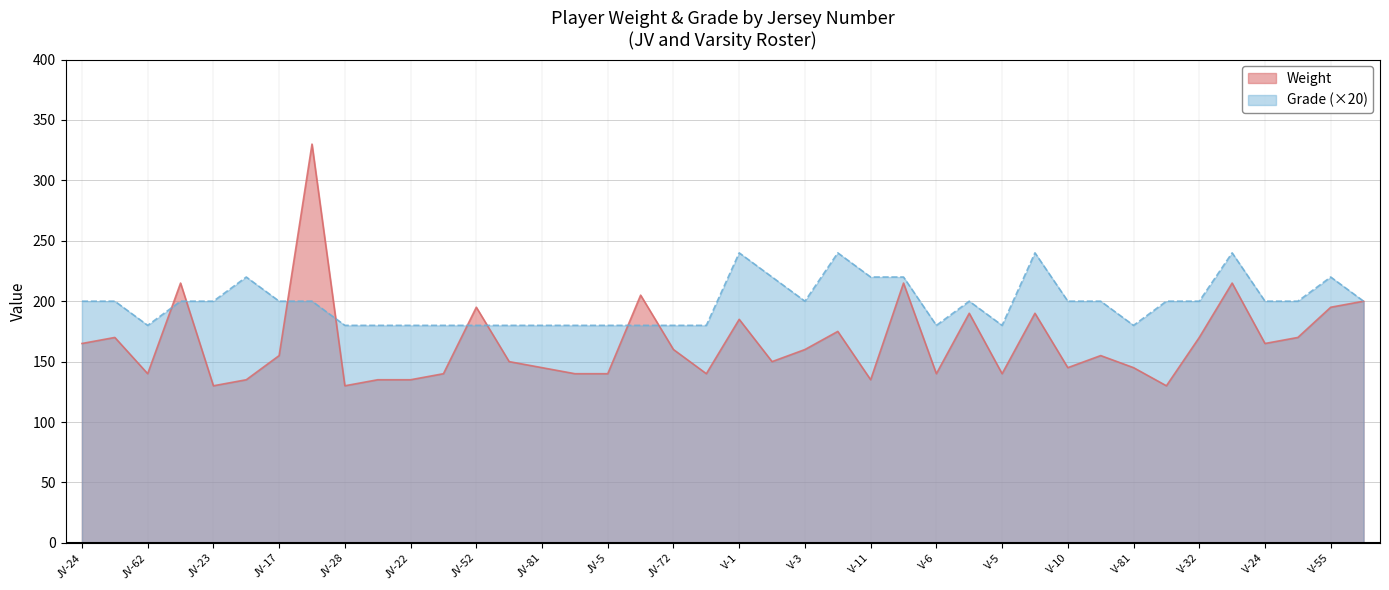

What is the difference between the highest and lowest values at V-6?

40